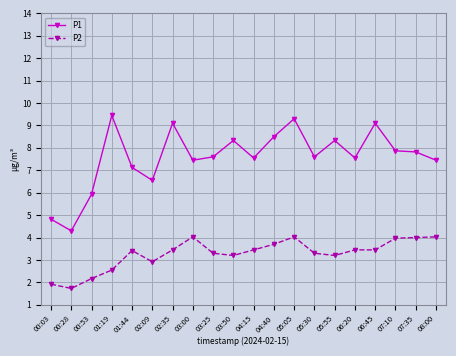

Which category has the lowest value in the P1 series?

00:28